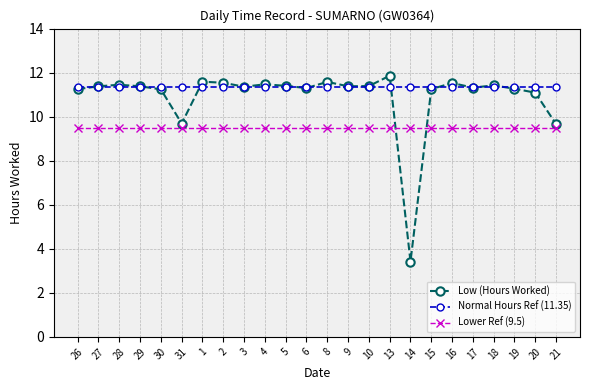

How many lines are shown in the chart?

3